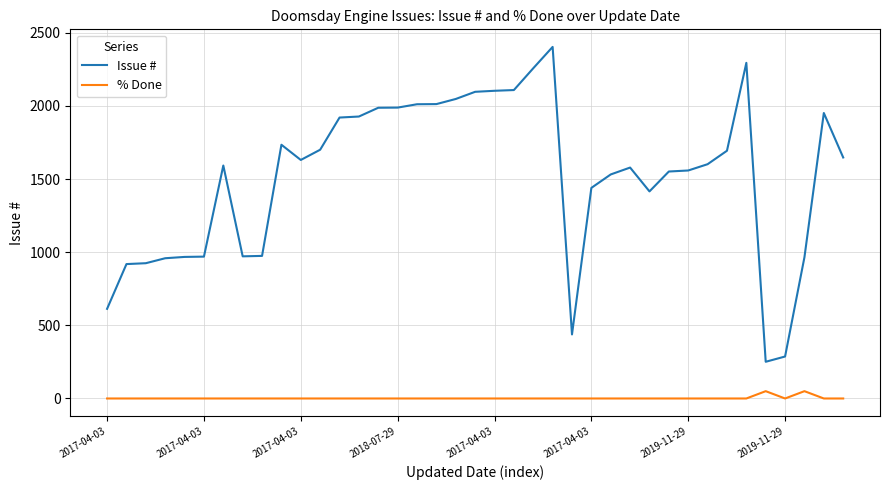

Which series has the largest total across all categories?

Issue #